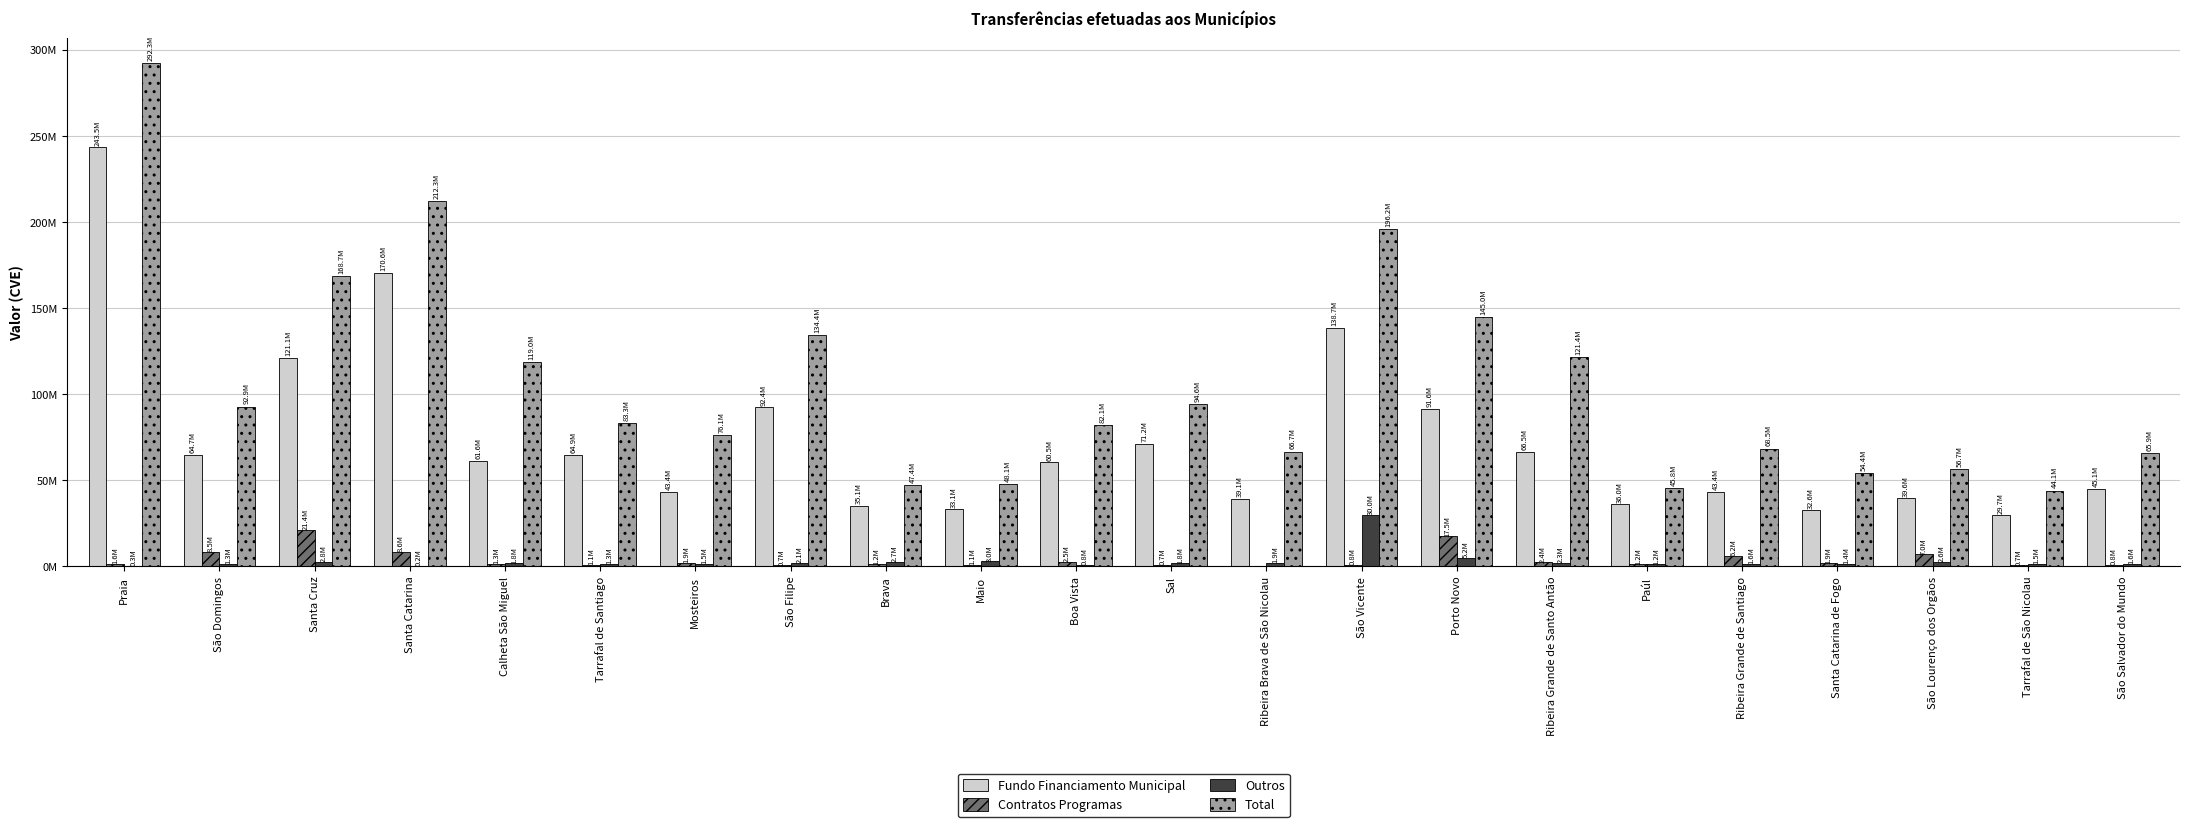

At which category is the sum across all series the highest?

Praia